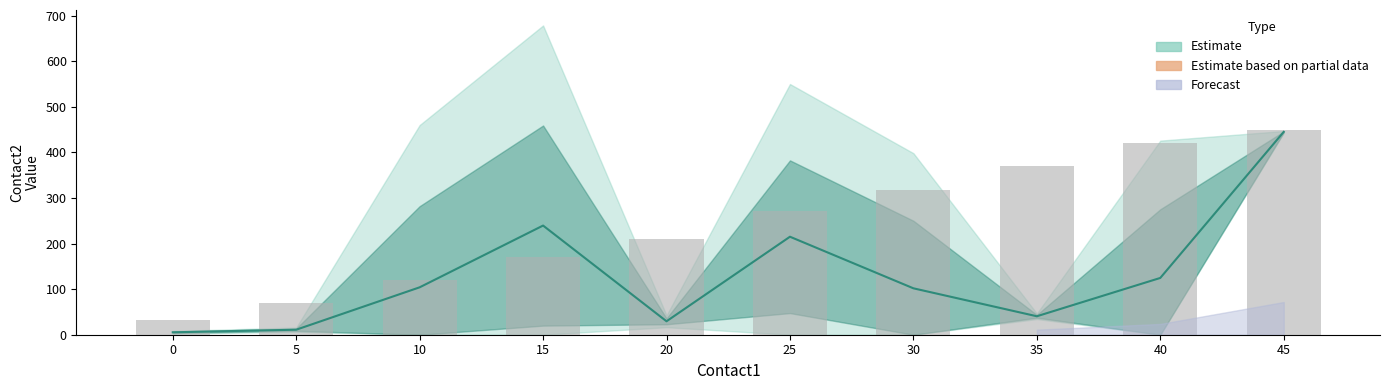

What is the sum of all values?

2432.0